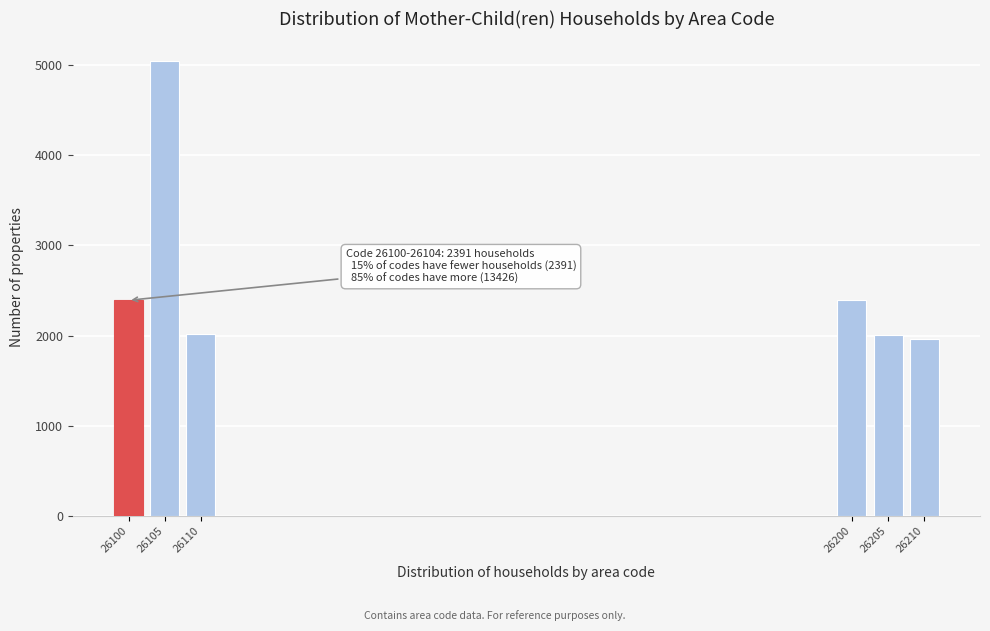

The value at 26205 is 887. True or false?

False